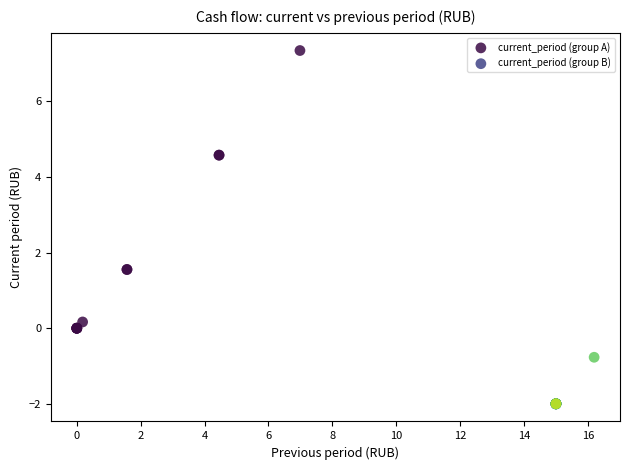

Which series reaches the maximum Y coordinate?

current_period (group A)